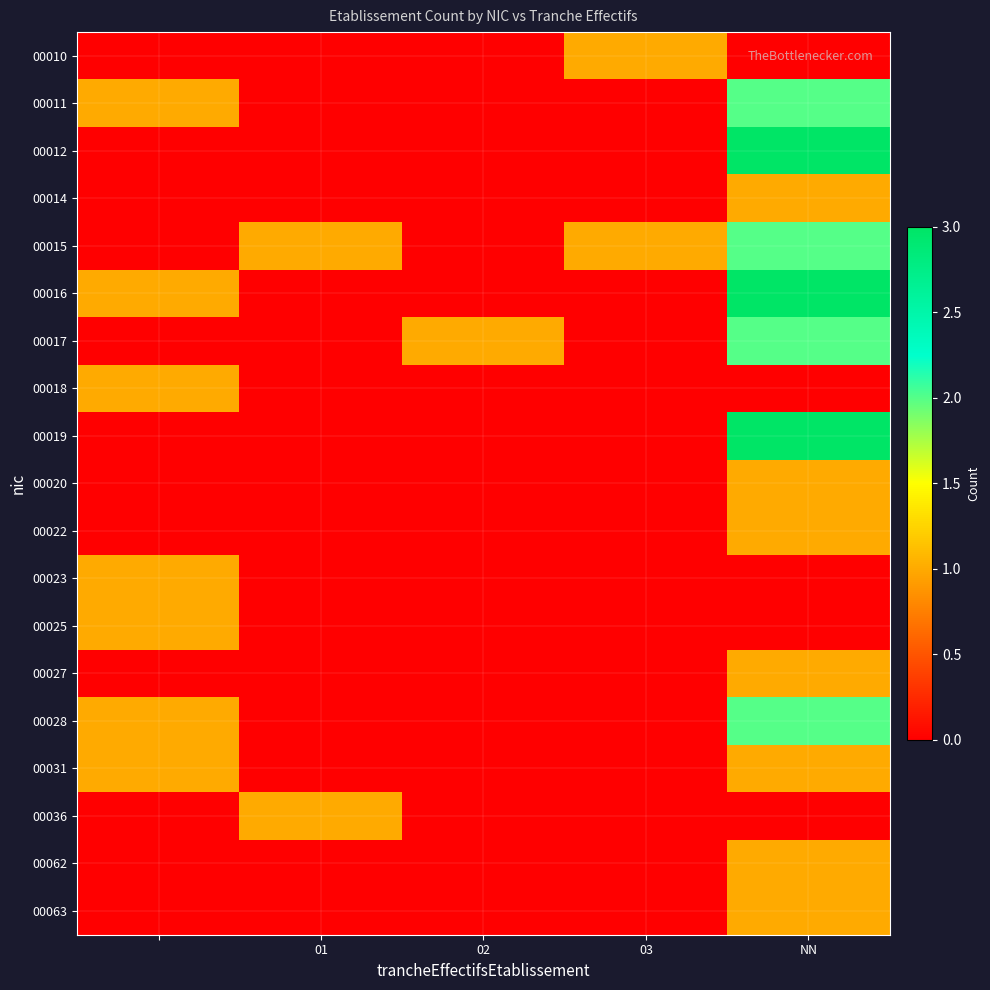

List the series in order of their peak value, highest first.

00012, 00016, 00019, 00011, 00015, 00017, 00028, 00010, 00014, 00018, 00020, 00022, 00023, 00025, 00027, 00031, 00036, 00062, 00063